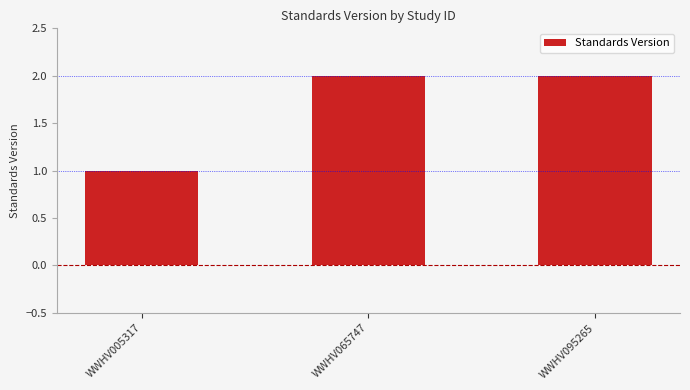

Which category has the lowest value across all series?

WWHV005317